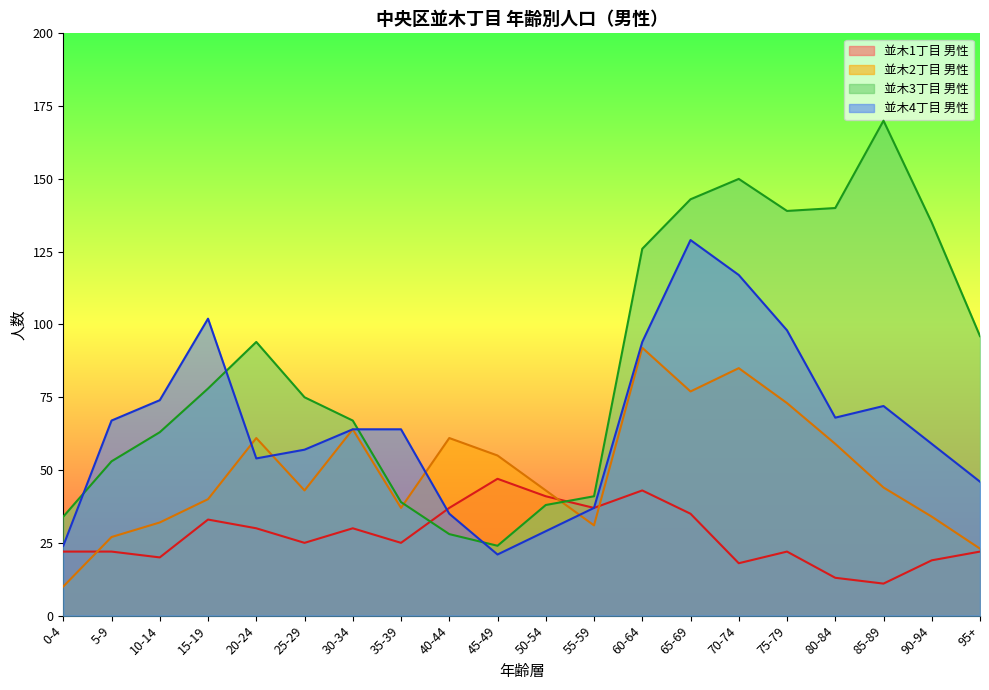

Reading right to left, list all the values displayed in this chart.

並木1丁目 男性: 22	19	11	13	22	18	35	43	37	41	47	37	25	30	25	30	33	20	22	22
並木2丁目 男性: 23	34	44	59	73	85	77	92	31	43	55	61	37	64	43	61	40	32	27	10
並木3丁目 男性: 96	135	170	140	139	150	143	126	41	38	24	28	39	67	75	94	78	63	53	34
並木4丁目 男性: 46	59	72	68	98	117	129	94	37	29	21	35	64	64	57	54	102	74	67	24